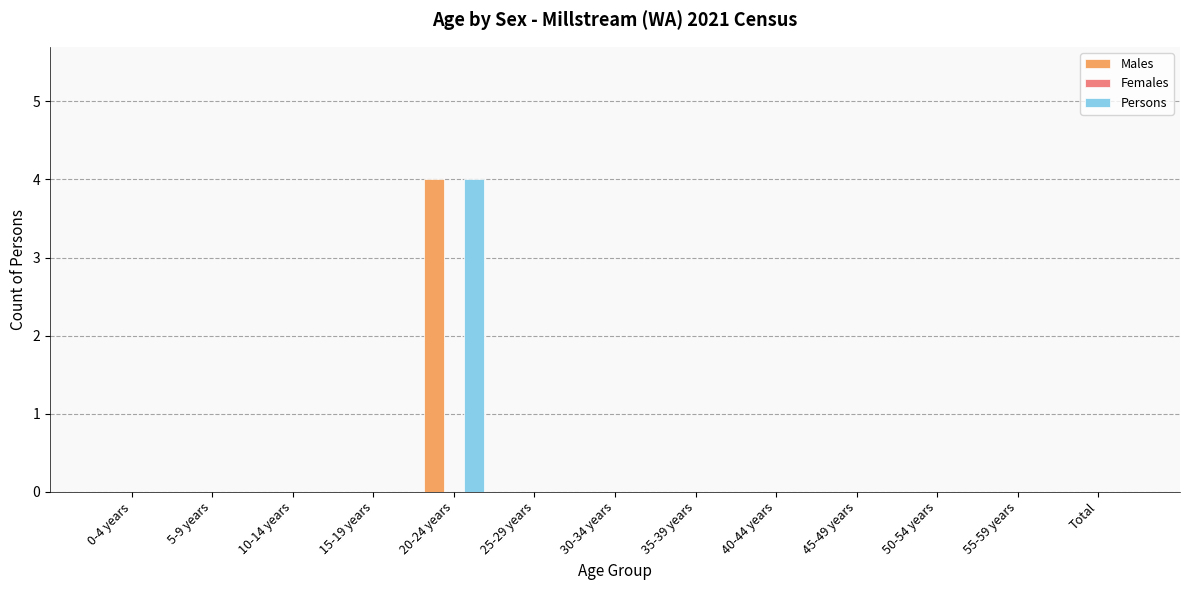

What is the highest value of the Males series?

4